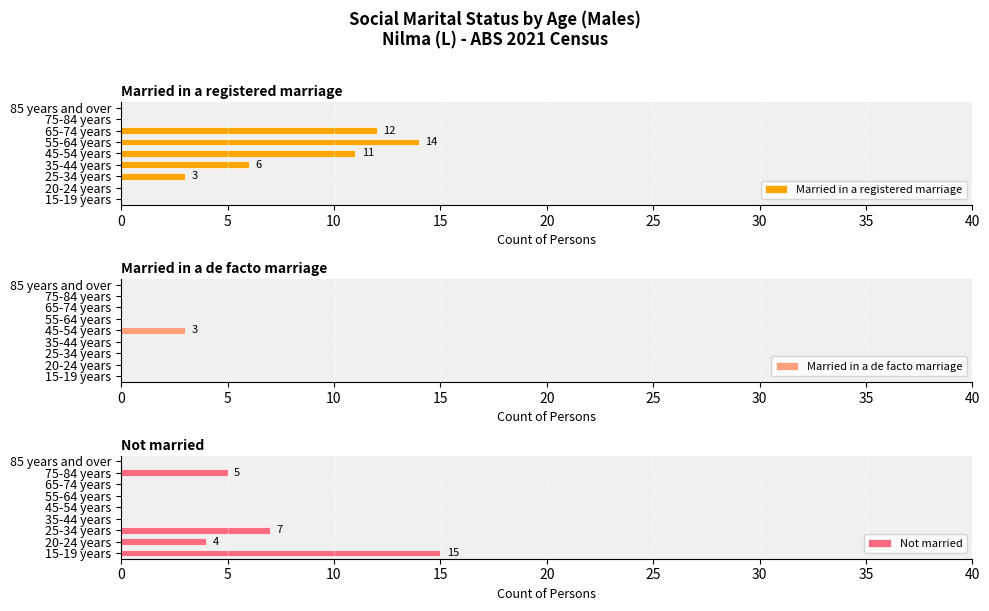

What are all the series names shown in the legend?

Married in a registered marriage, Married in a de facto marriage, Not married